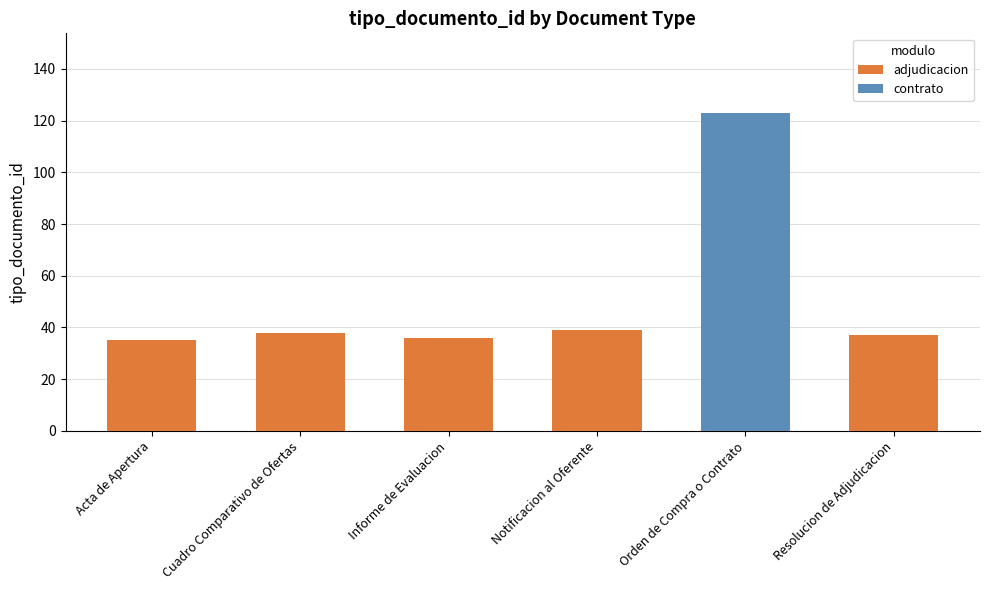

What is the label of the 4th bar from the left?

Notificacion al Oferente